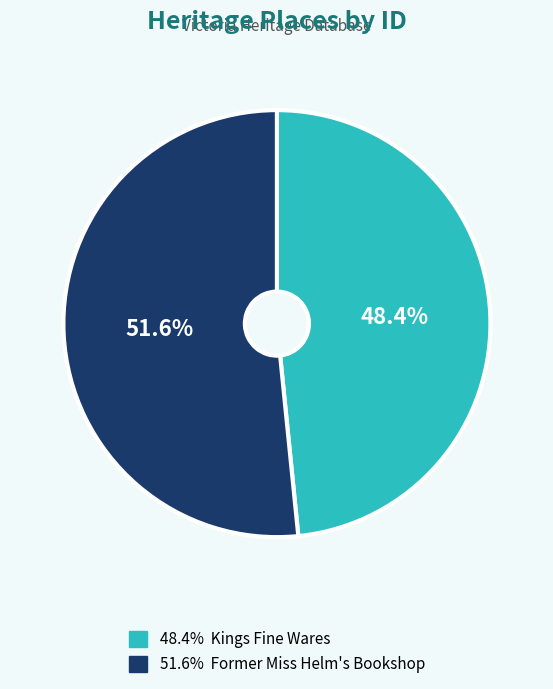

Is there any slice that represents more than half of the pie?

Yes